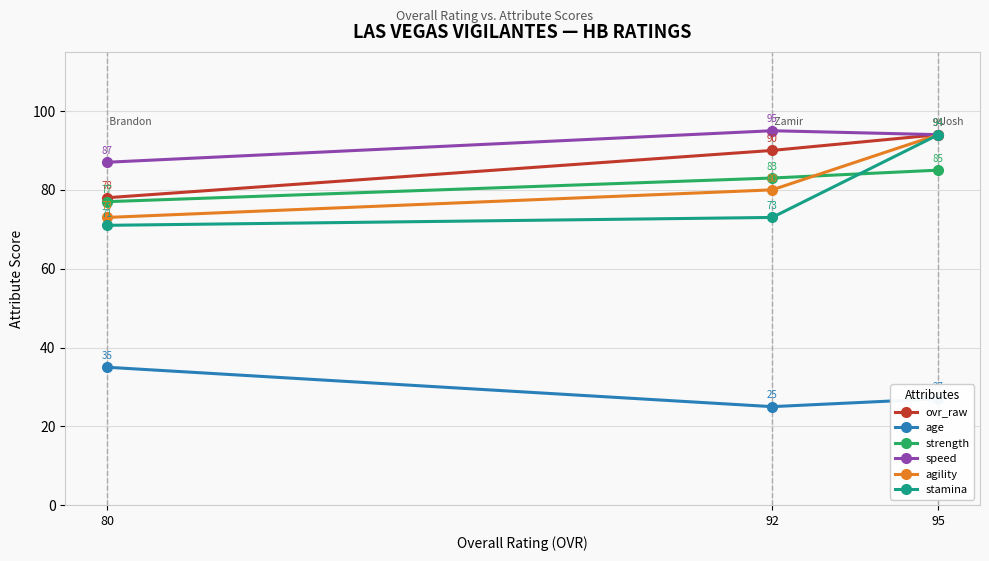

What are all the series names shown in the legend?

ovr_raw, age, strength, speed, agility, stamina